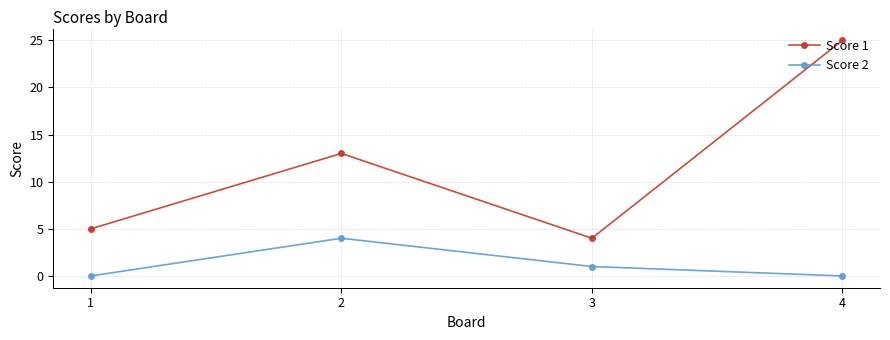

What is the total value across all series at 1?

5